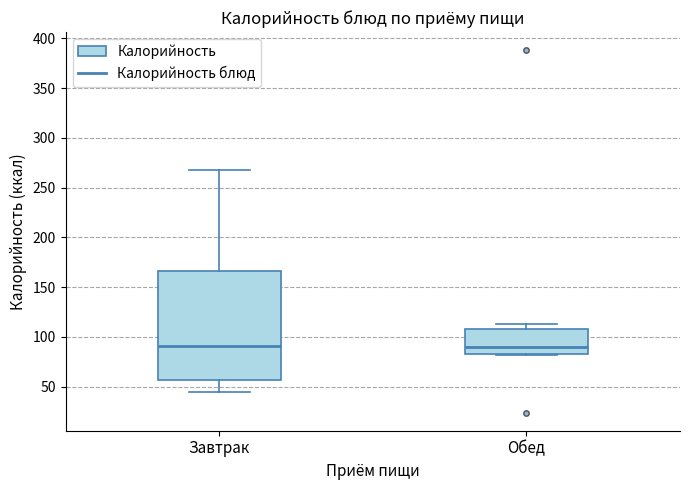

Where is the lower edge of the box for Обед on the y-axis? The values are not printed on the chart, so give them approximately, as read against the axis.

85